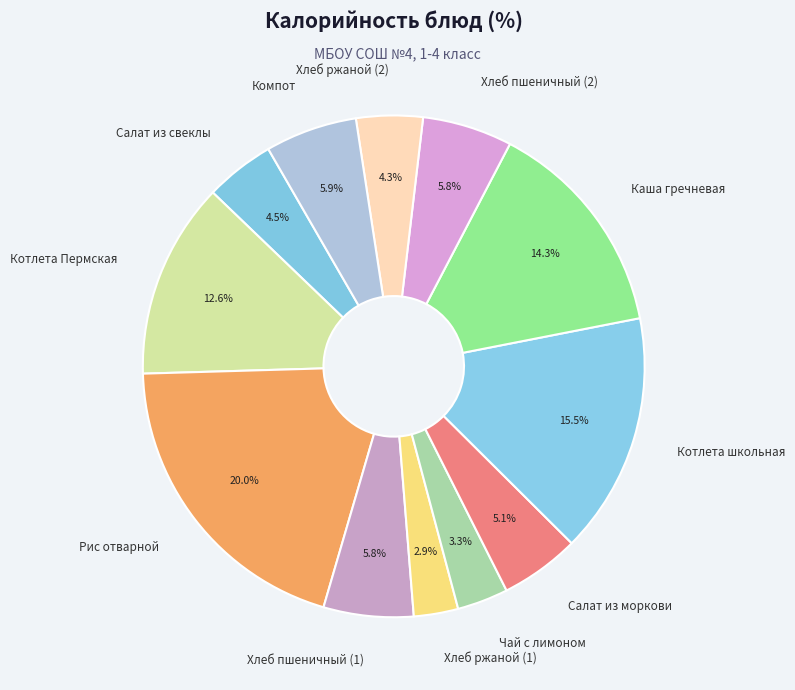

Is there any slice that represents more than half of the pie?

No